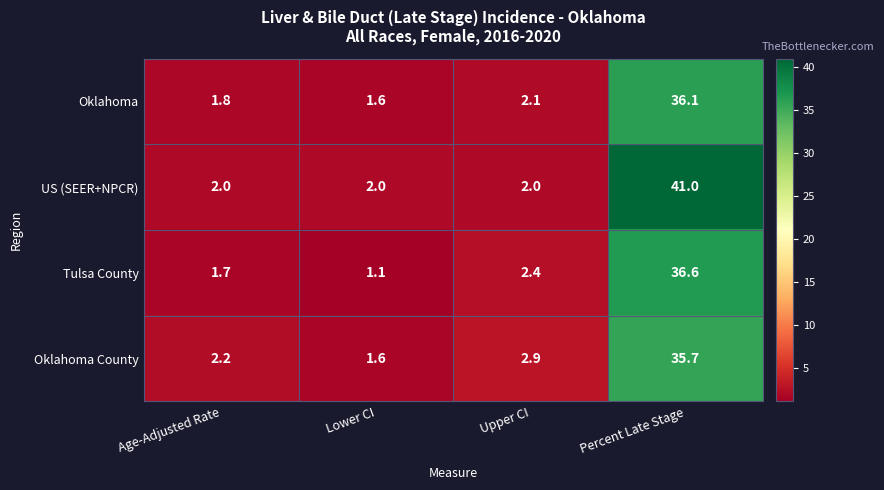

Reading left to right, transcribe all the data shown in this chart.

Oklahoma: Age-Adjusted Rate=1.8	Lower CI=1.6	Upper CI=2.1	Percent Late Stage=36.1
US (SEER+NPCR): Age-Adjusted Rate=2.0	Lower CI=2.0	Upper CI=2.0	Percent Late Stage=41.0
Tulsa County: Age-Adjusted Rate=1.7	Lower CI=1.1	Upper CI=2.4	Percent Late Stage=36.6
Oklahoma County: Age-Adjusted Rate=2.2	Lower CI=1.6	Upper CI=2.9	Percent Late Stage=35.7